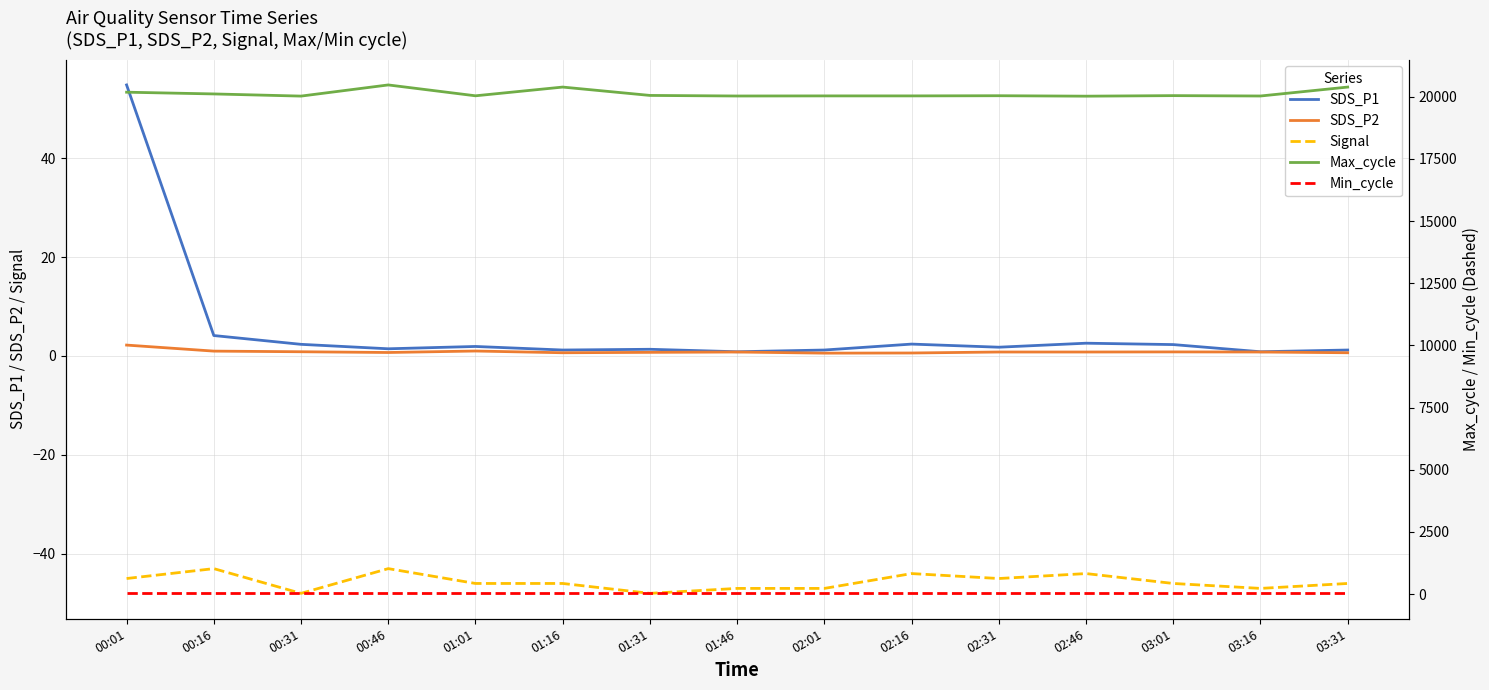

At which category does Max_cycle reach its first local valley?

00:31